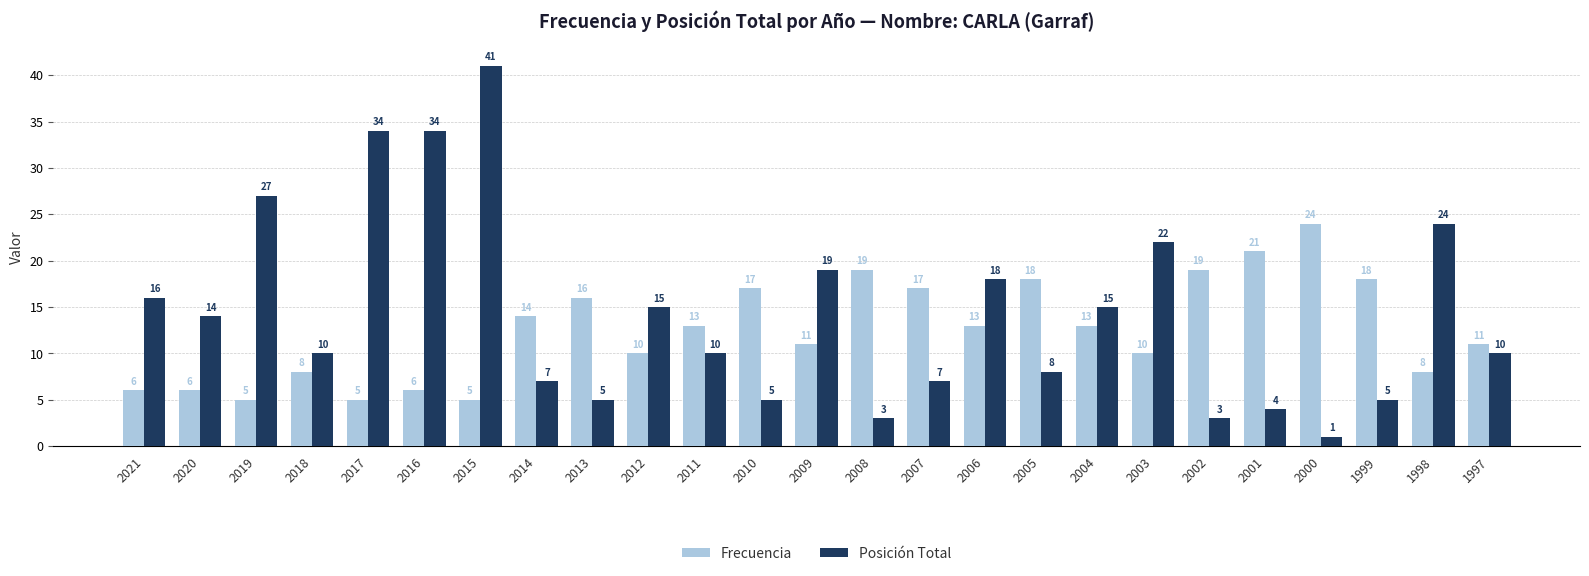

At which label does Frecuencia first exceed 13?

2014